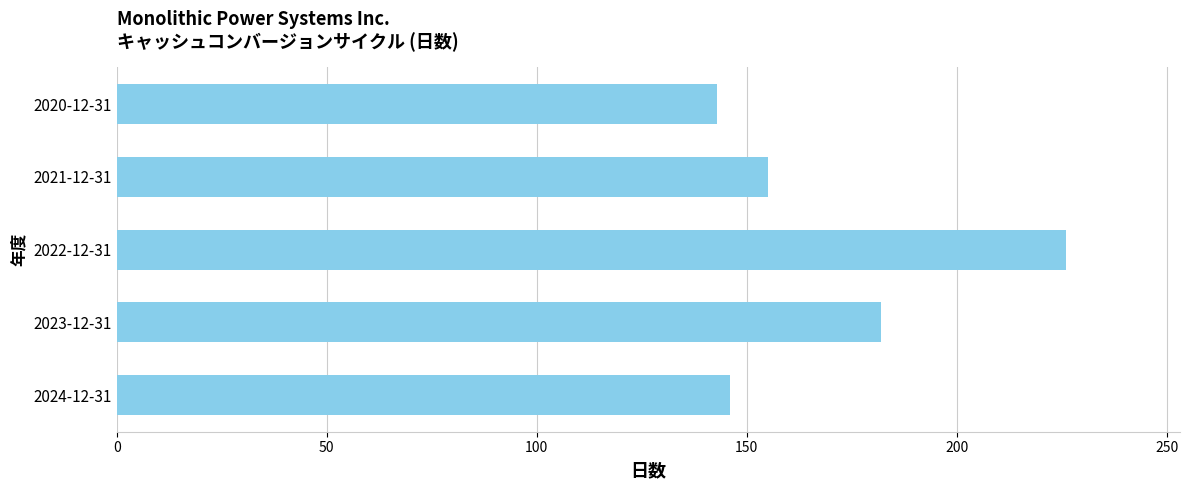

What is the sum of the values at 2023-12-31 and 2024-12-31?

328